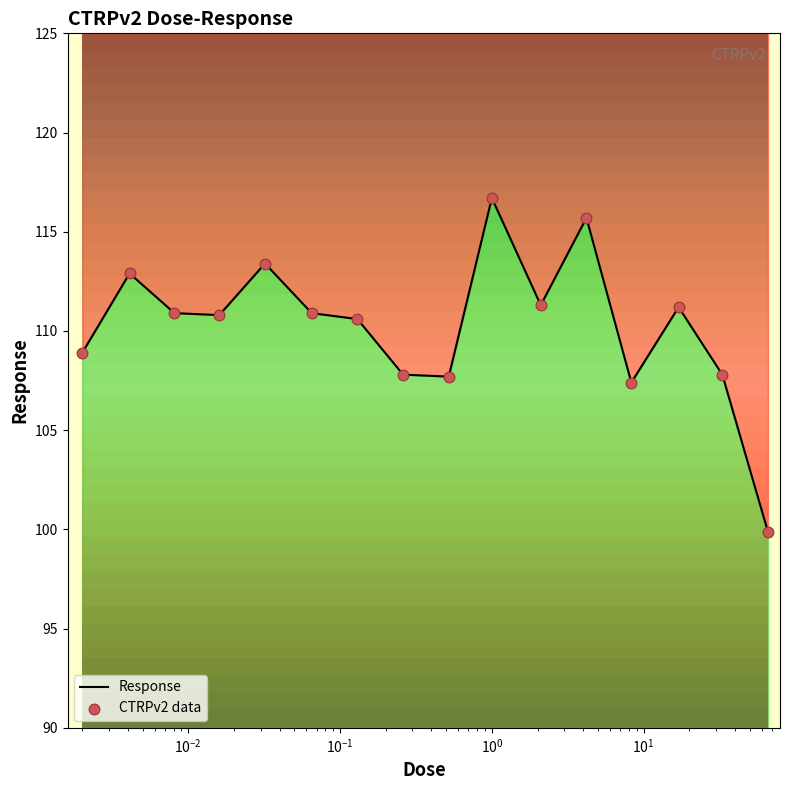

At how many categories does at least one series exceed 114?

2